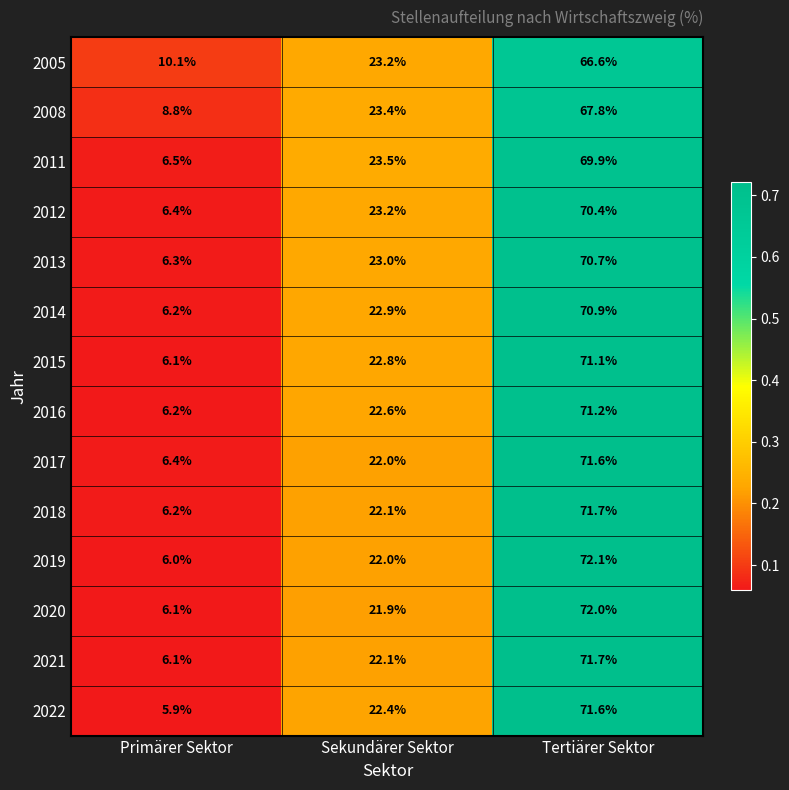

At which category is the sum across all series the highest?

Tertiärer Sektor